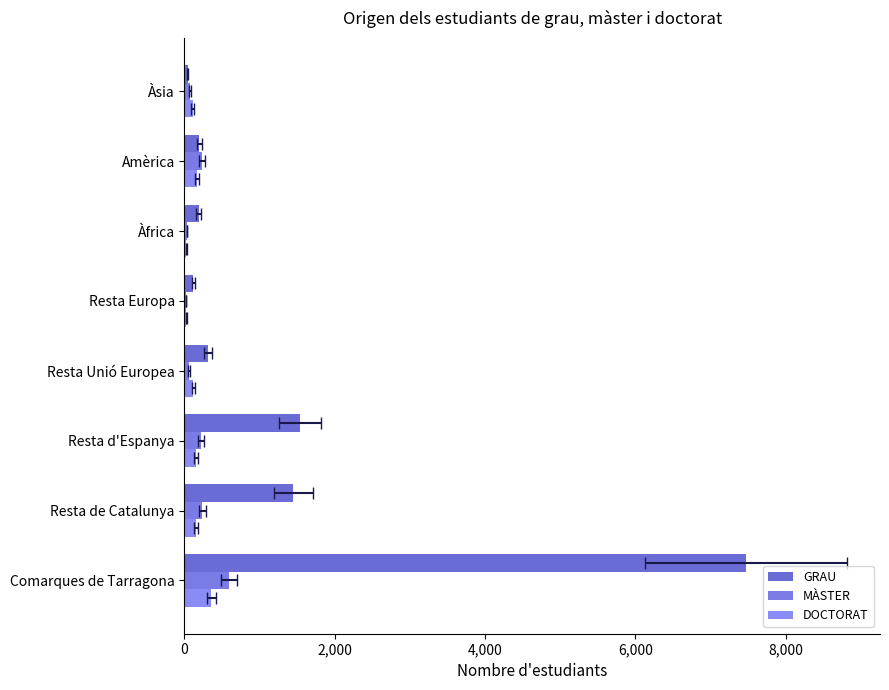

Between Resta de Catalunya and Resta Europa, which series saw the biggest shift?

GRAU